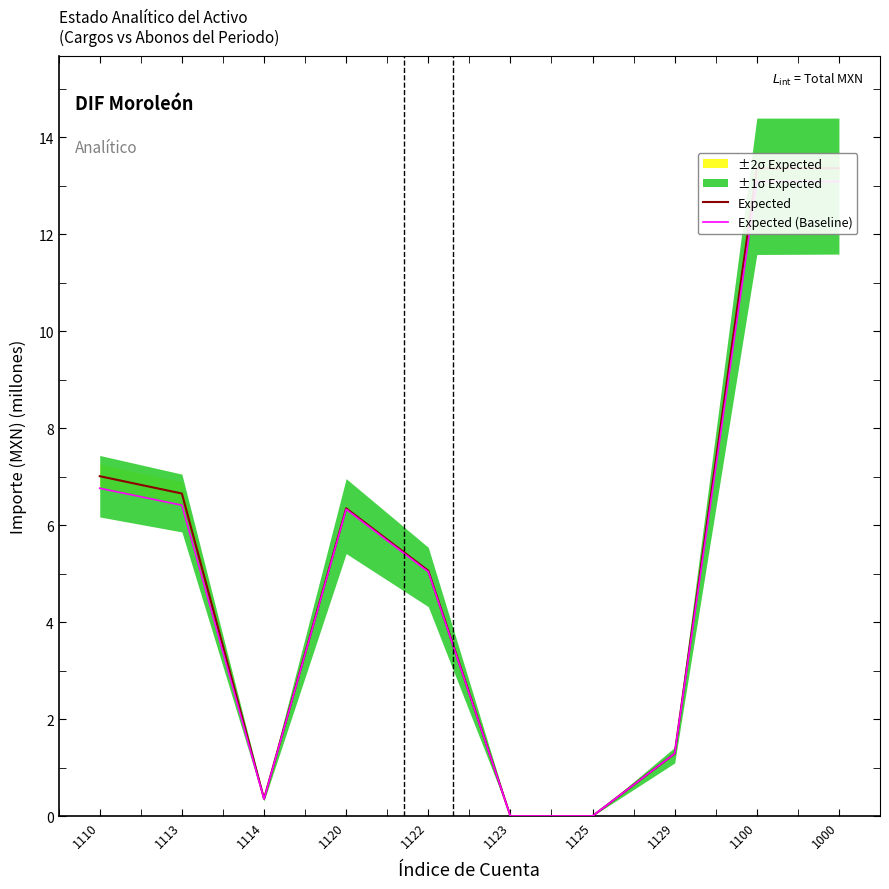

True or false: Expected has a value of 0.6 at 1129.

False